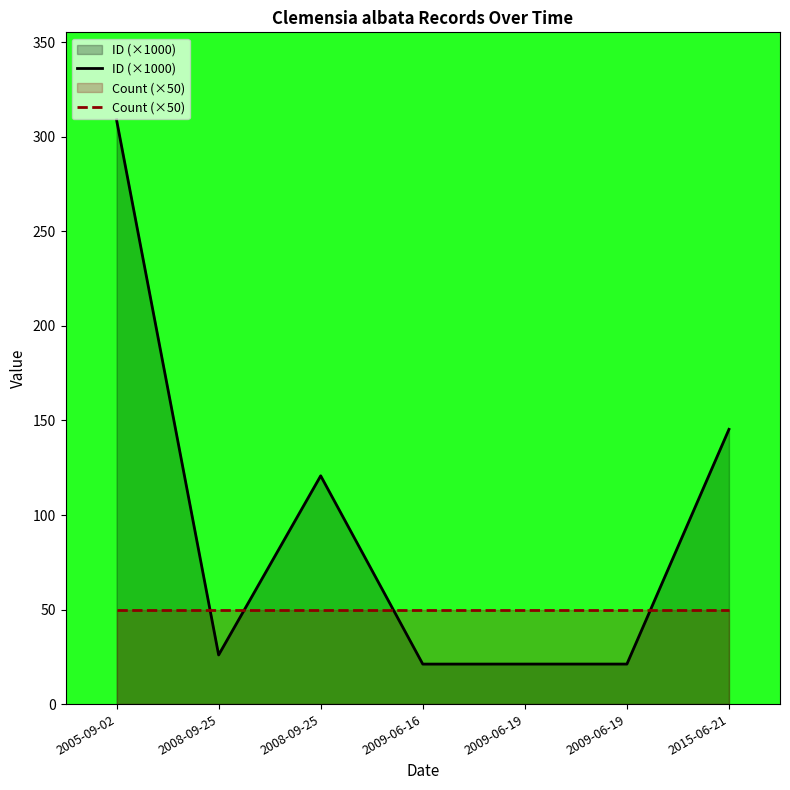

True or false: Count (×50) has a value of 24.2 at 2008-09-25.

False